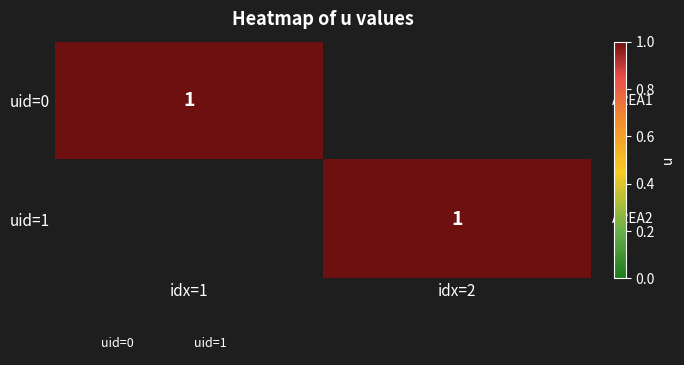

Which series has the largest range (max minus min)?

uid=0